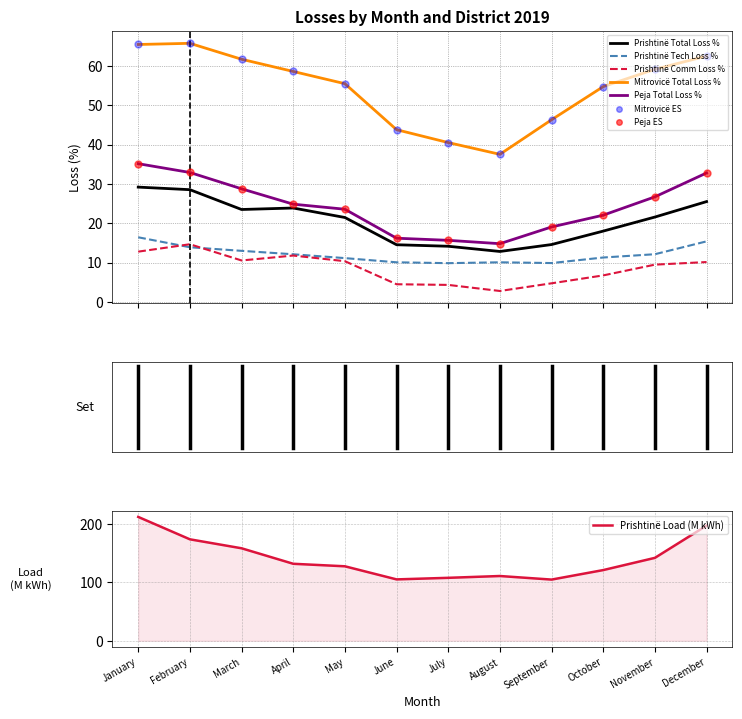

Which series has the largest total across all categories?

Prishtine_Load